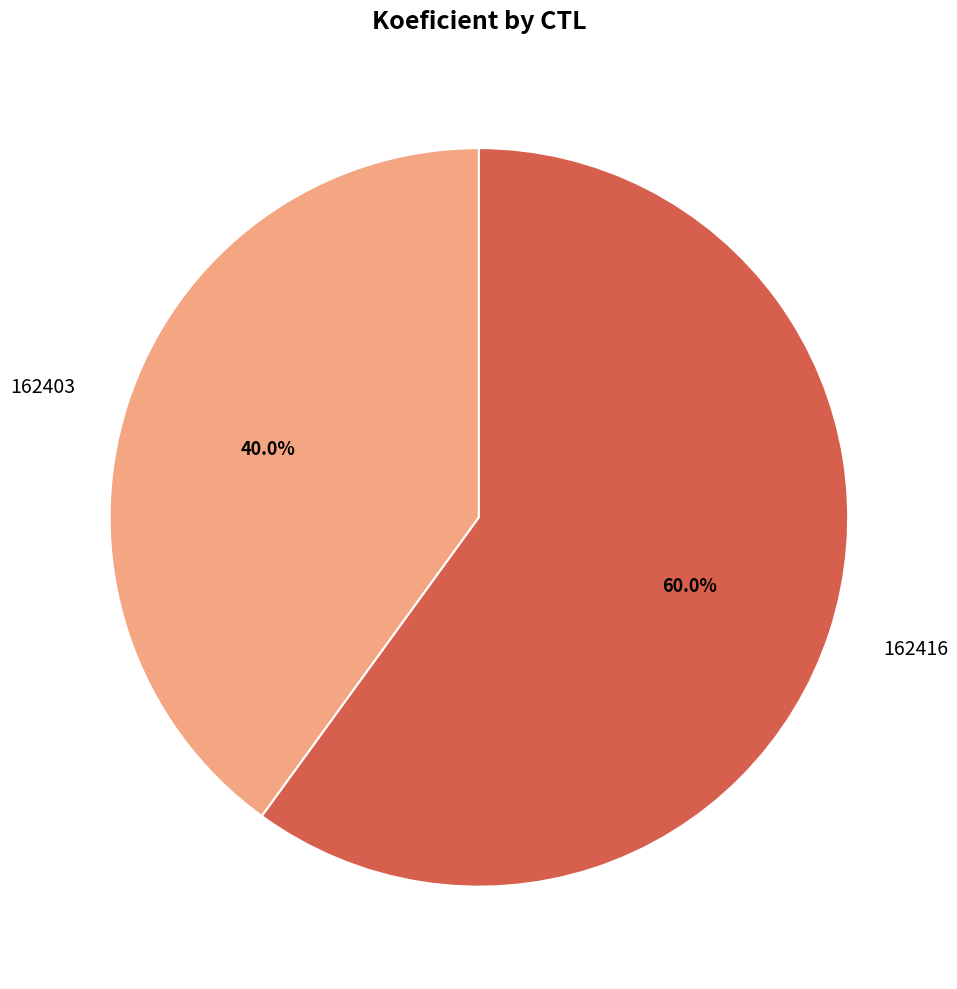

To the nearest percent, what percentage of the pie is 162403?

40%